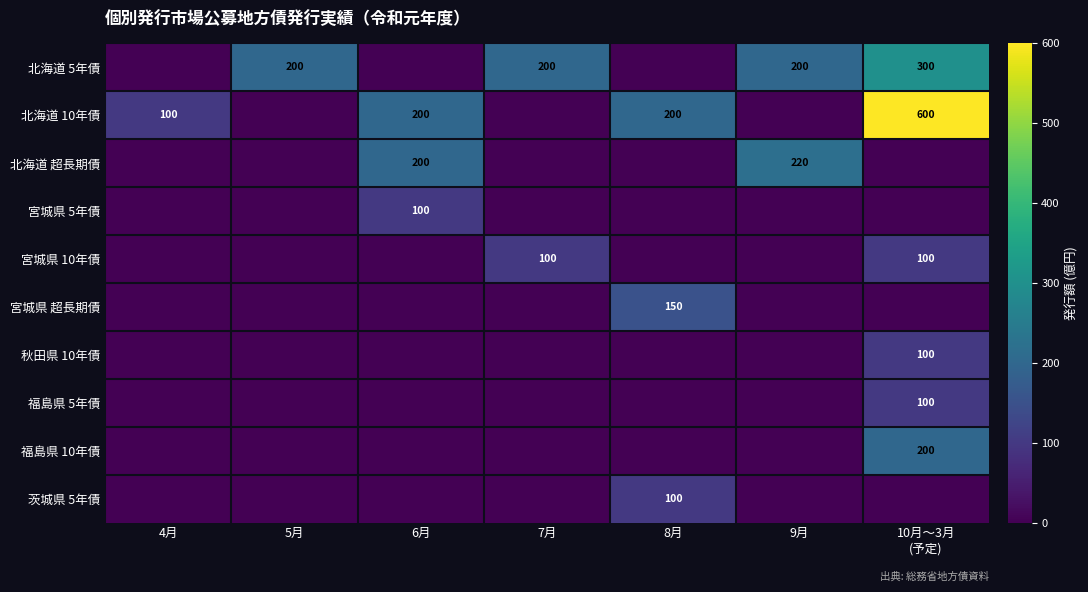

How many distinct data groups are displayed?

10